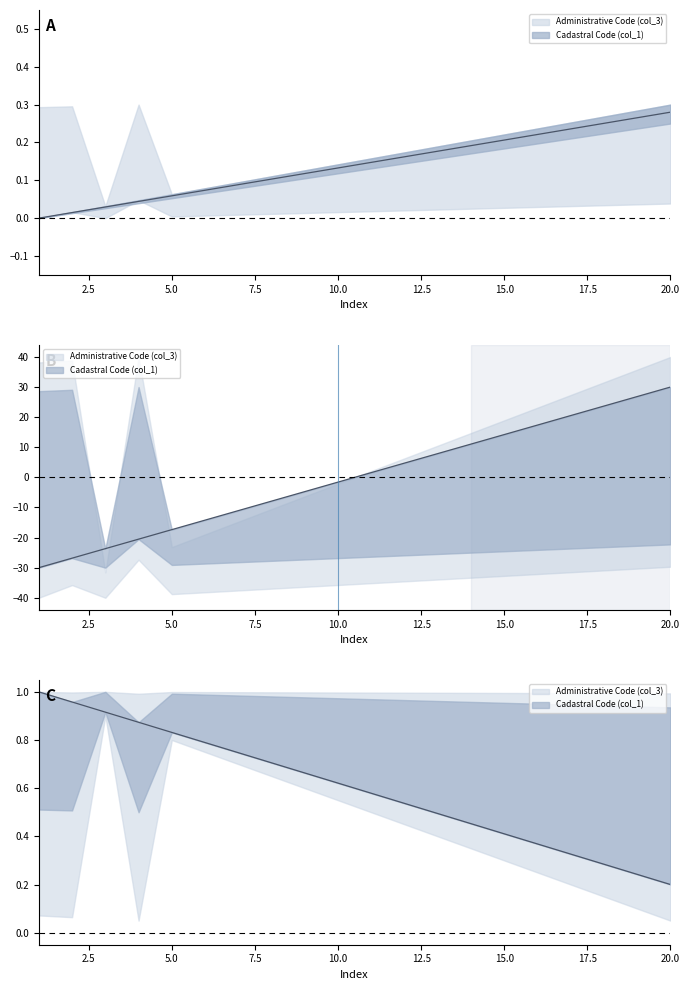

What is the change in value from 2 to 16?

+0.2